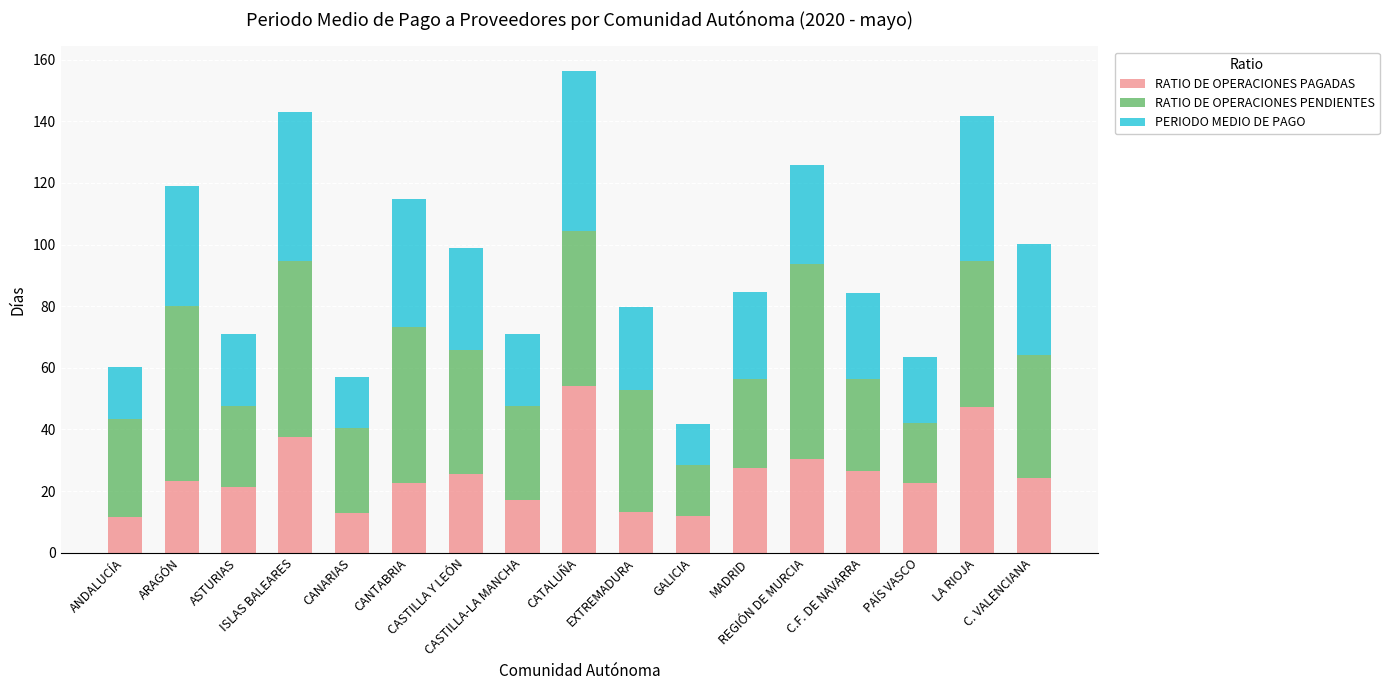

What is the sum of all RATIO DE OPERACIONES PAGADAS values?

429.5